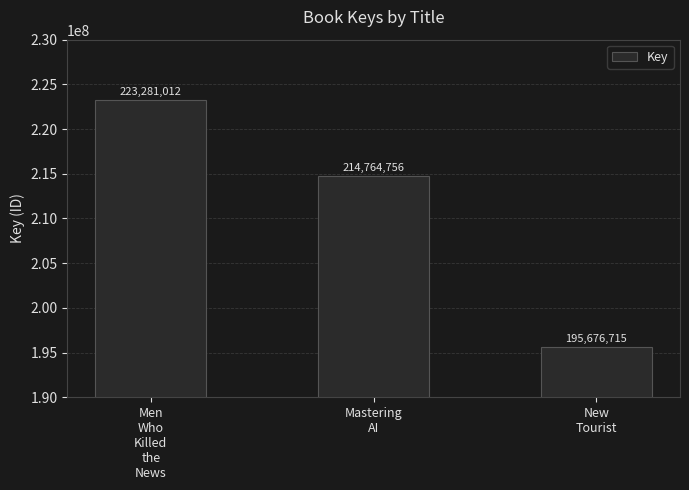

What is the value of the 1st bar from the left?

223281012